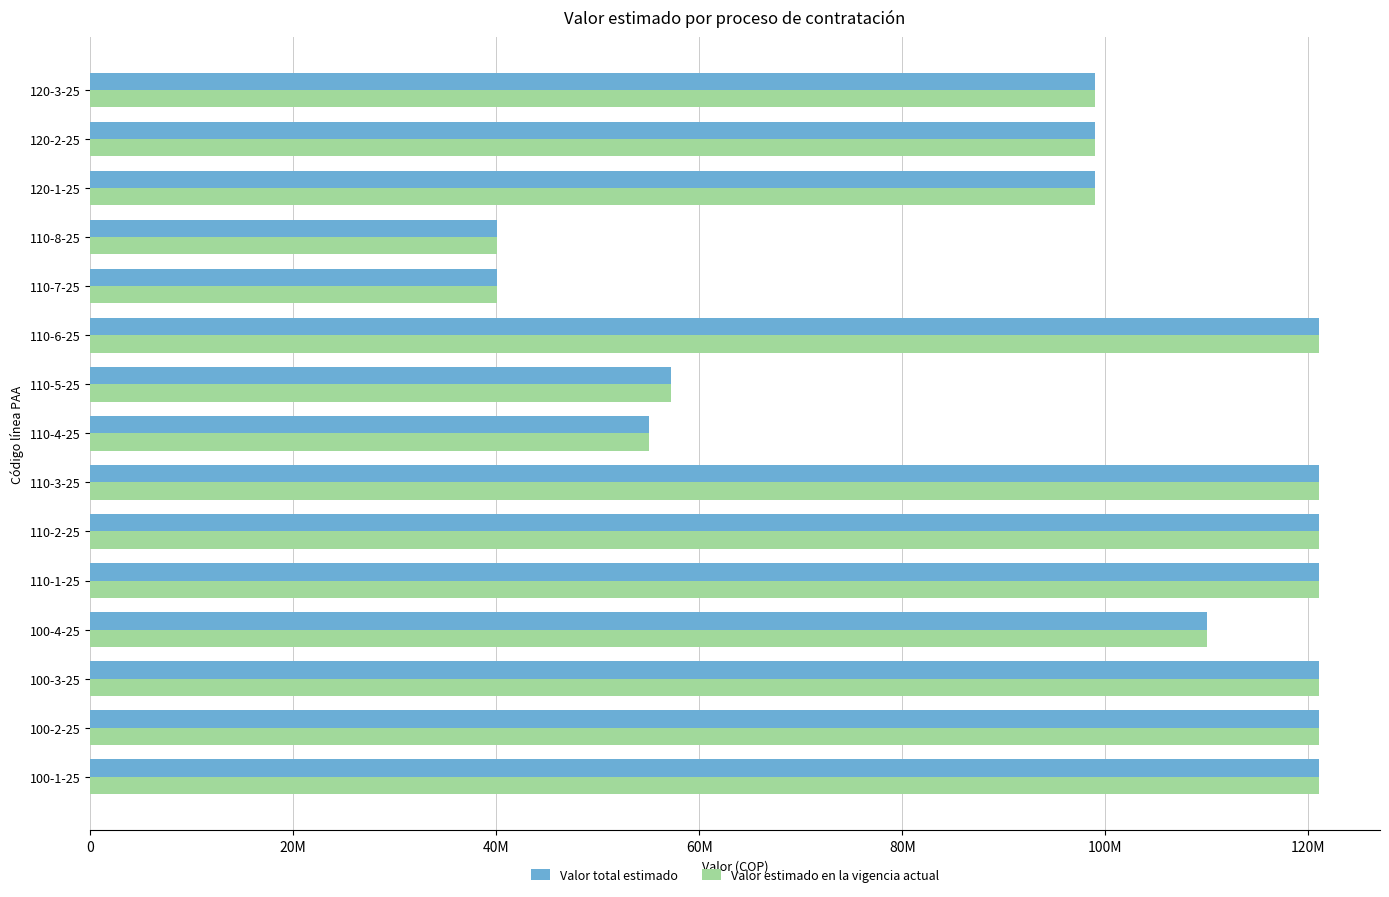

At how many categories does at least one series exceed 94263145?

11